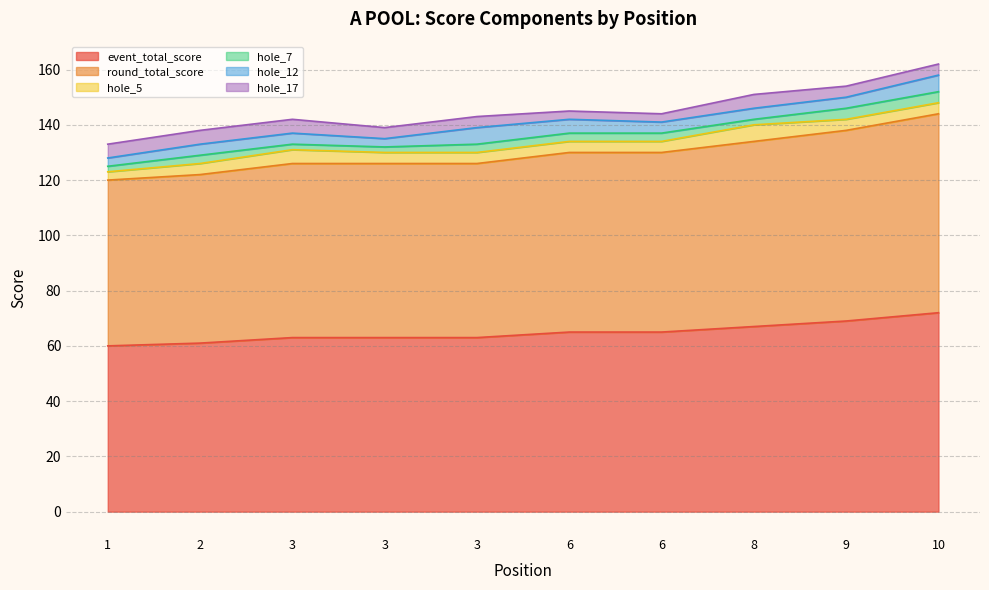

What are all the series names shown in the legend?

event_total_score, round_total_score, hole_5, hole_7, hole_12, hole_17